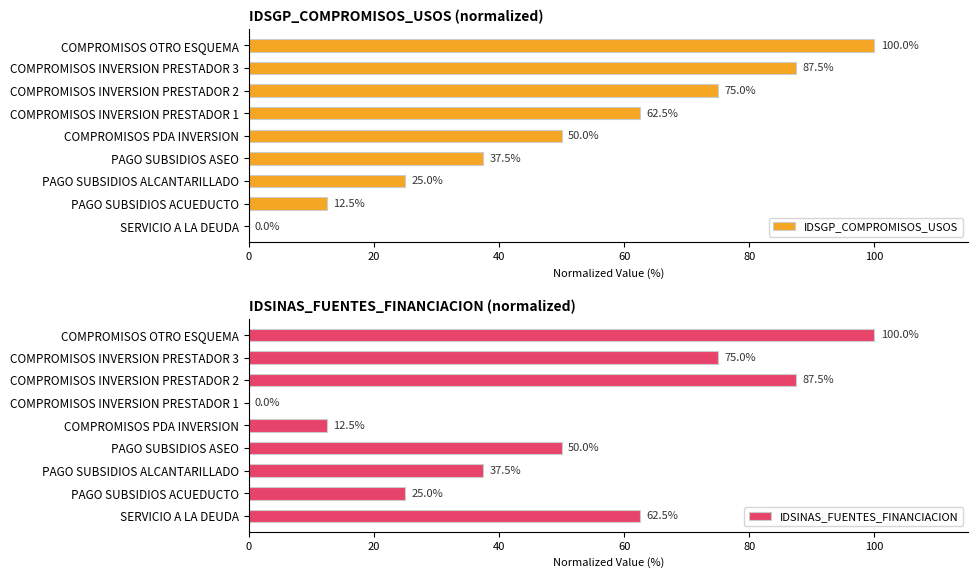

What is the sum of all IDSGP_COMPROMISOS_USOS values?

450.0